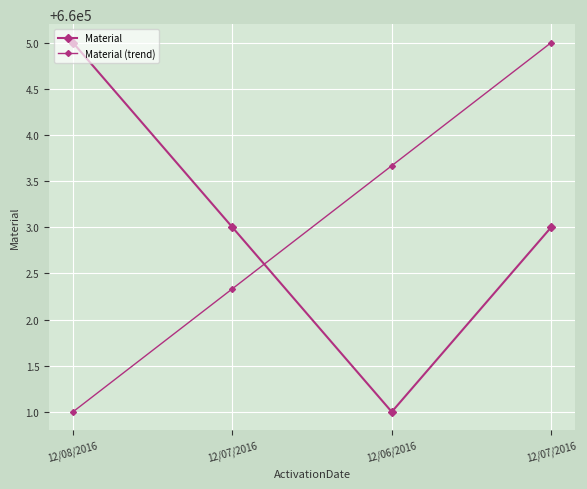

Does the chart have visible grid lines?

Yes